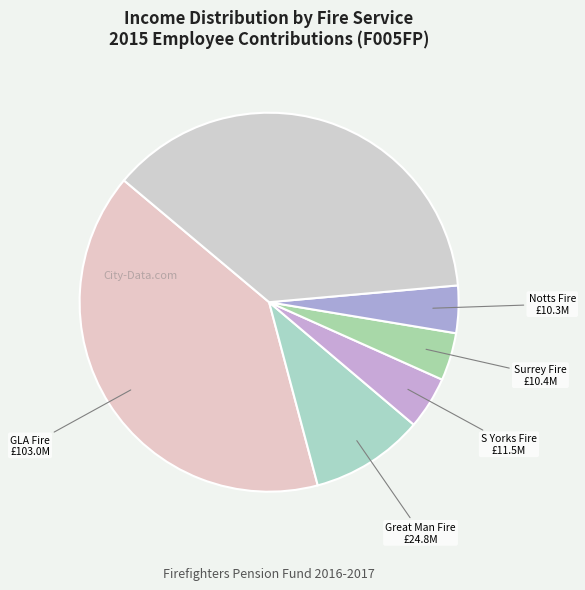

How many slices are in this pie chart?

6